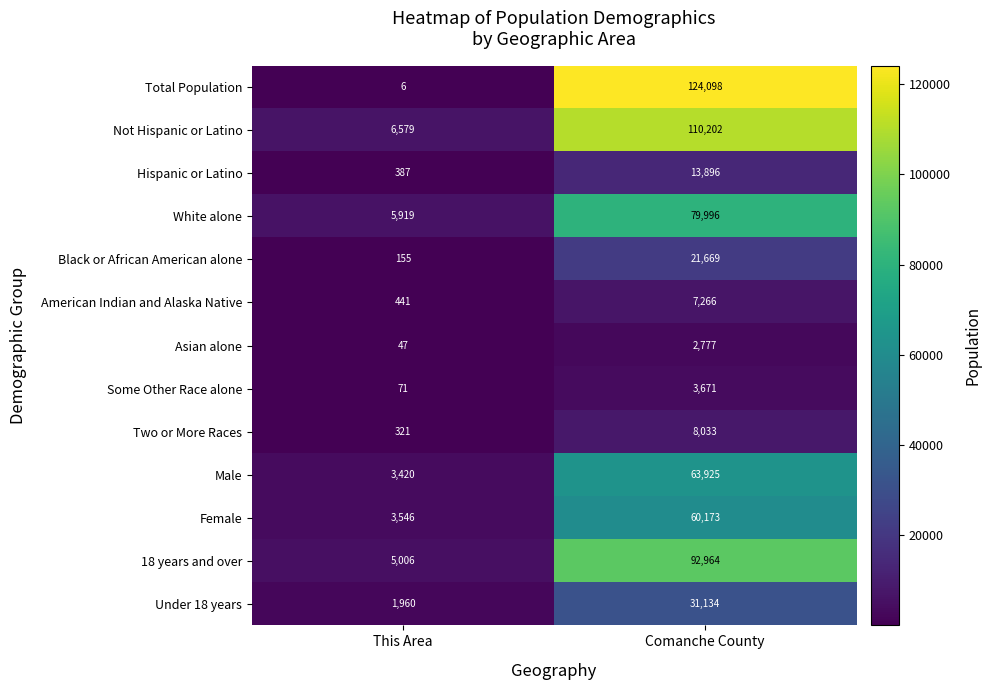

Reading left to right, what are all the values shown in this chart?

Total Population: 6	124098
Not Hispanic or Latino: 6579	110202
Hispanic or Latino: 387	13896
White alone: 5919	79996
Black or African American alone: 155	21669
American Indian and Alaska Native: 441	7266
Asian alone: 47	2777
Some Other Race alone: 71	3671
Two or More Races: 321	8033
Male: 3420	63925
Female: 3546	60173
18 years and over: 5006	92964
Under 18 years: 1960	31134